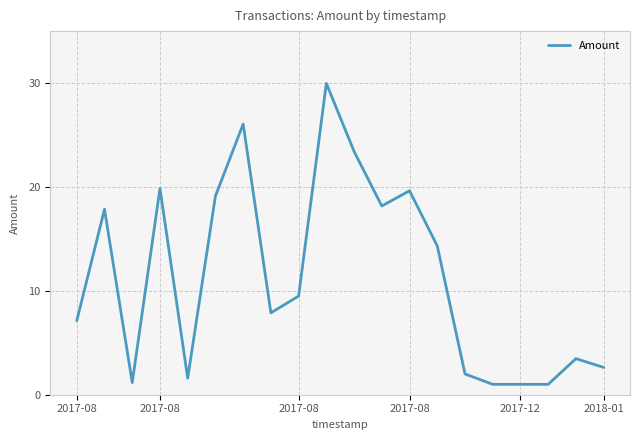

What is the minimum value shown in the chart?

1.0